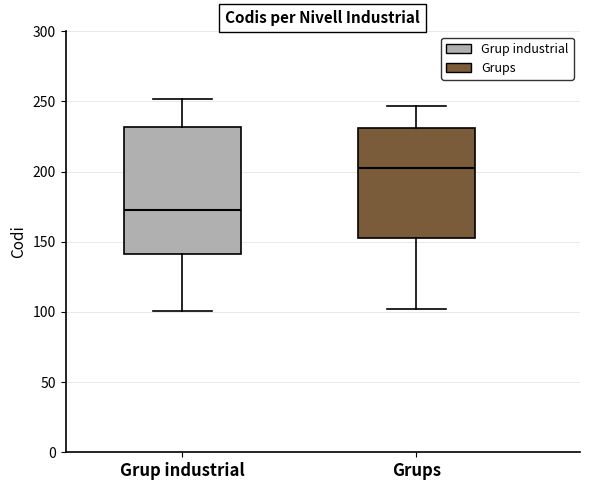

Reading left to right, transcribe this box plot: for each box, give where its median line is, the range the box spans, and where its two whiskers end, as read against the y-axis. The values are not printed on the chart, so give them approximately, as read against the axis.

Grup industrial: median 175, box 140 to 230, whiskers 100 to 250
Grups: median 205, box 155 to 230, whiskers 100 to 245